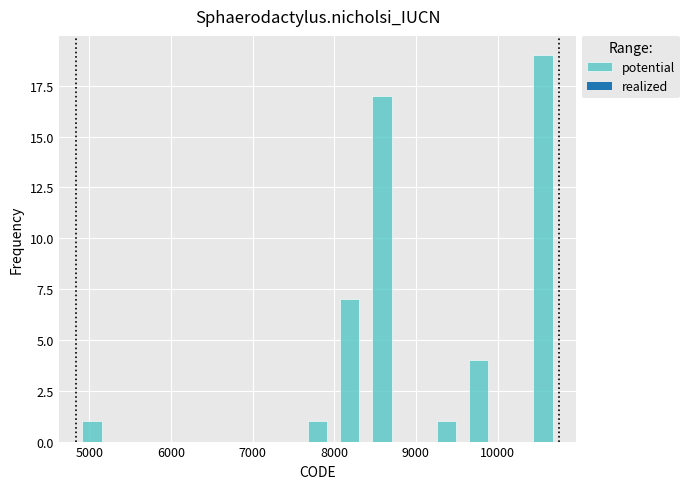

Around what value on the x-axis is the tallest bar? Give the approximate position of its centre, as read against the axis.

10600